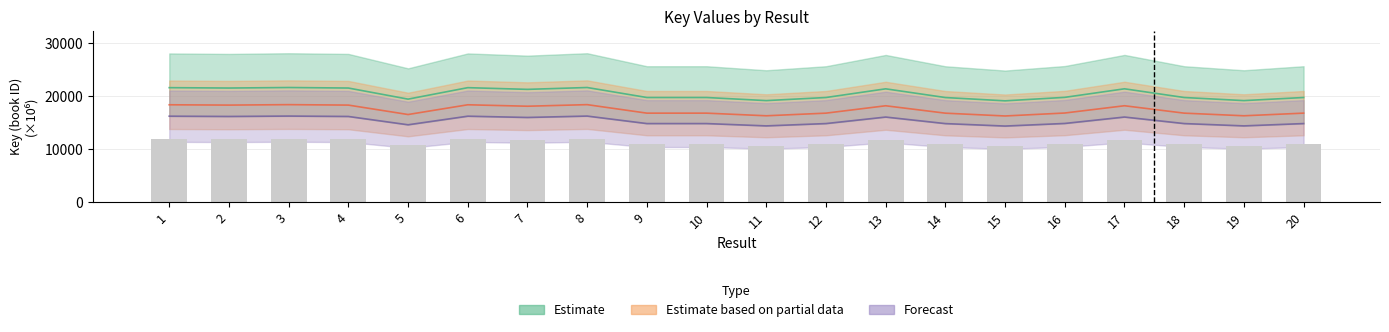

Reading left to right, what are all the values shown in this chart?

1=21518.3	2=21448.4	3=21547.5	4=21448.4	5=19355.5	6=21518.3	7=21197.0	8=21547.6	9=19661.9	10=19662.0	11=19077.2	12=19661.8	13=21298.8	14=19655.3	15=19034.5	16=19690.5	17=21303.4	18=19661.8	19=19077.6	20=19662.4